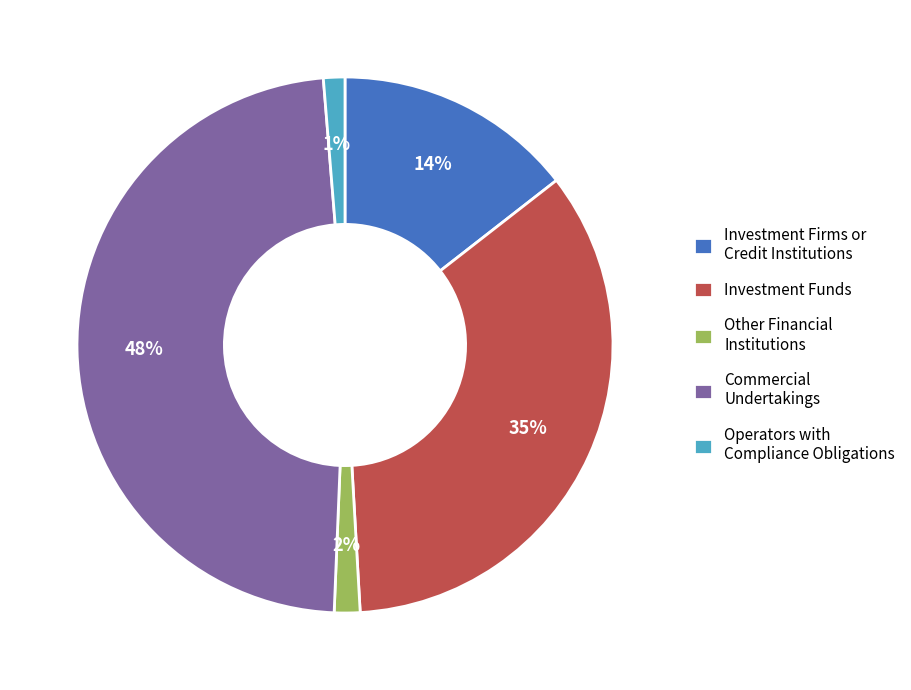

To the nearest percent, what is the difference between the largest and smallest slice percentages?

47%